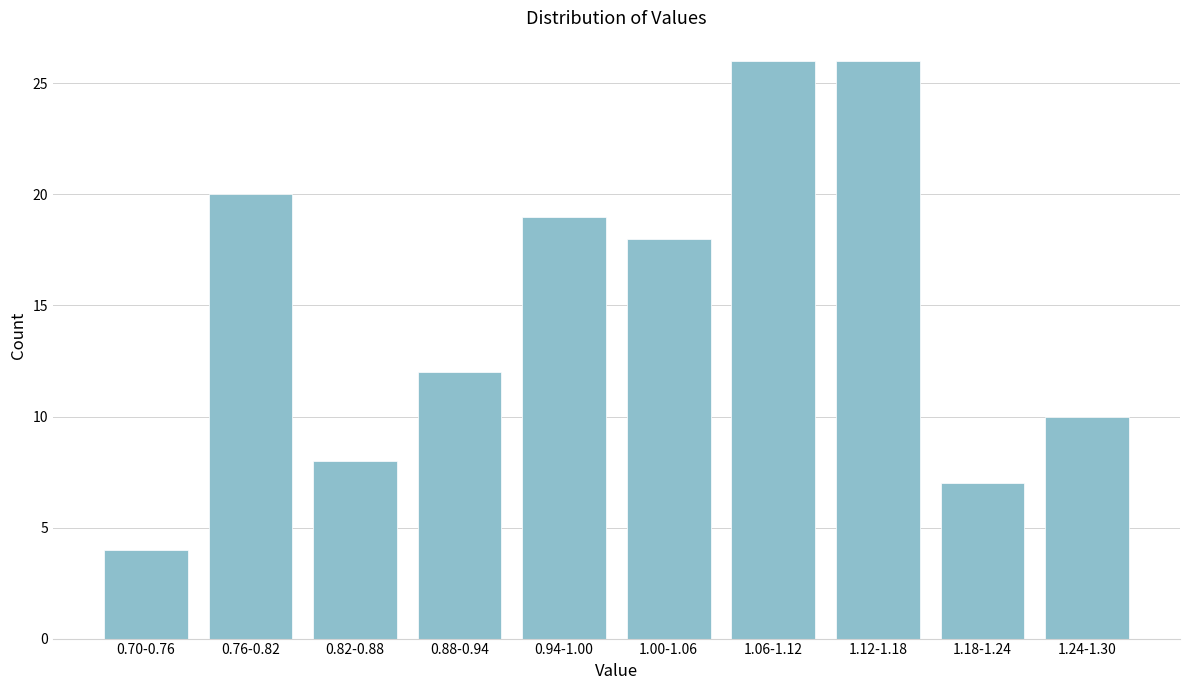

Reading left to right, list all the values displayed in this chart.

4	20	8	12	19	18	26	26	7	10